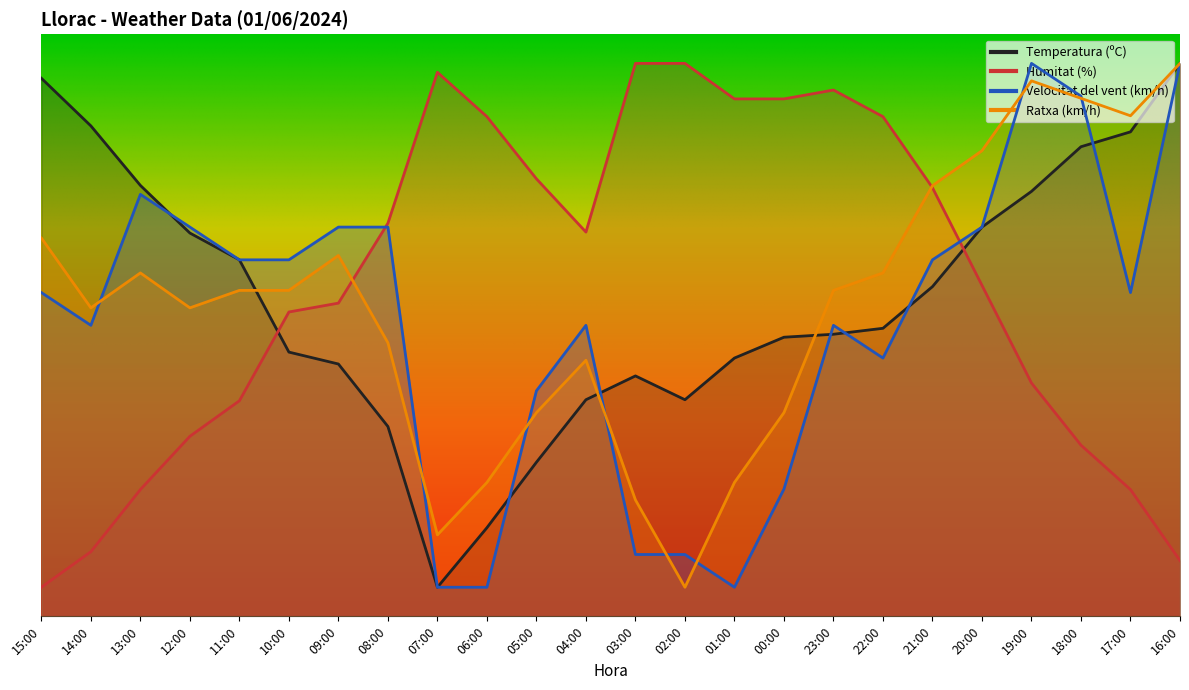

What position from the right is 02:00?

11